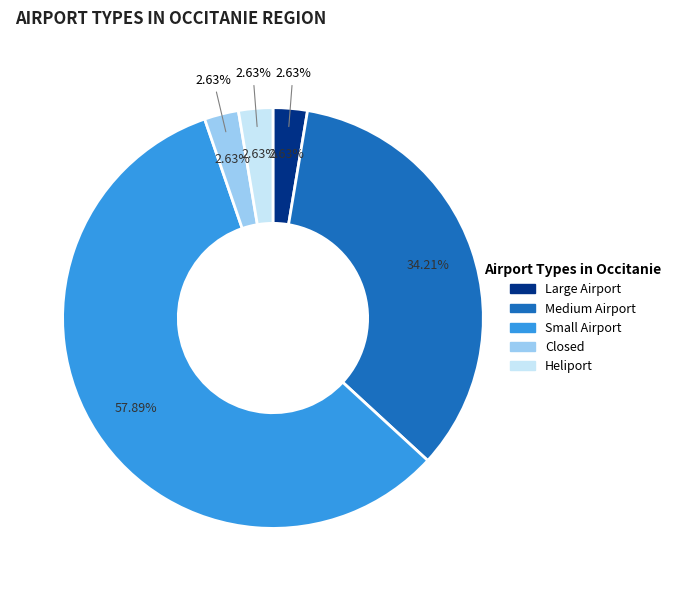

Combined, do heliport and medium_airport account for over 50%?

No